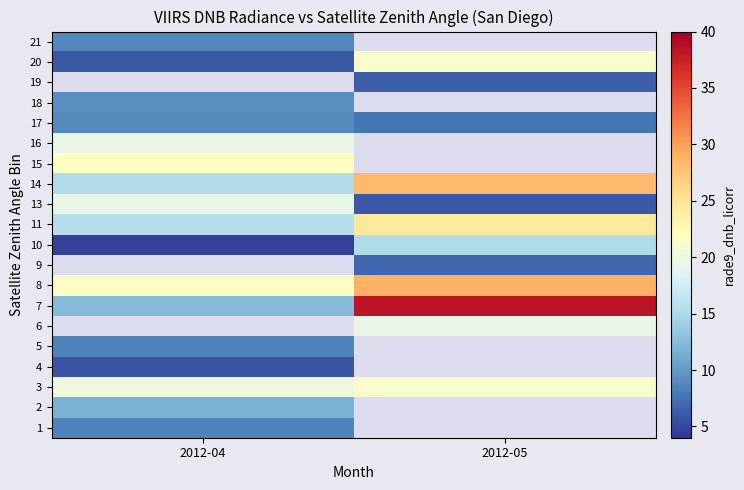

The 18 series shows 9.2 at 2012-04. True or false?

True